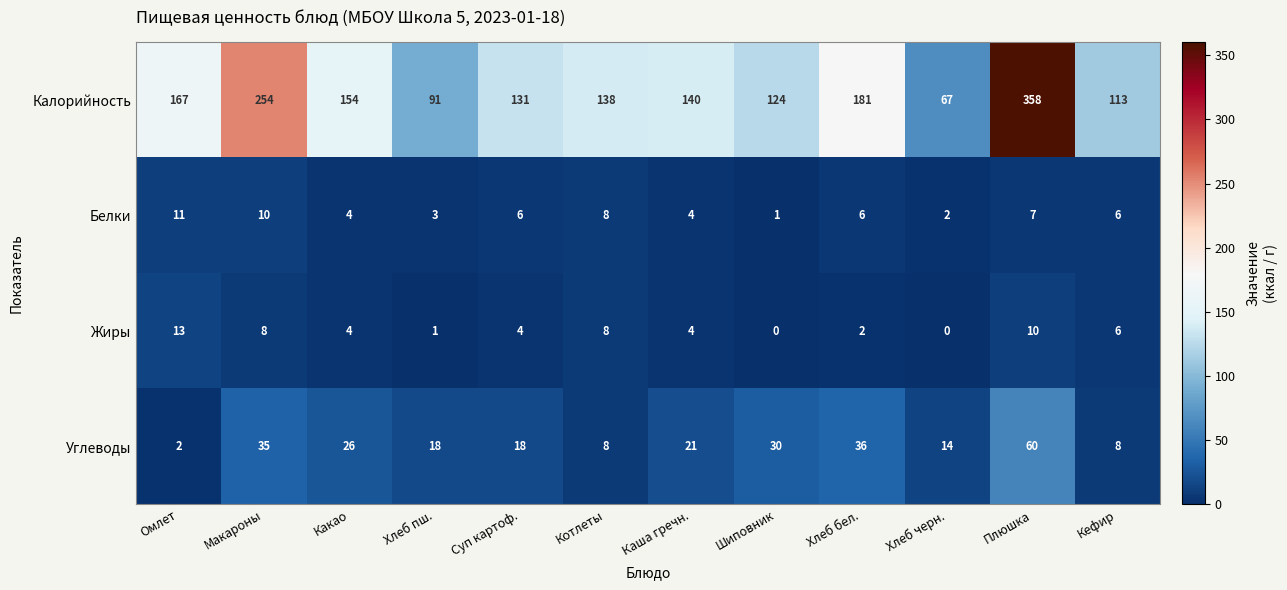

Rank the series at Макароны from highest to lowest value.

Калорийность, Углеводы, Белки, Жиры